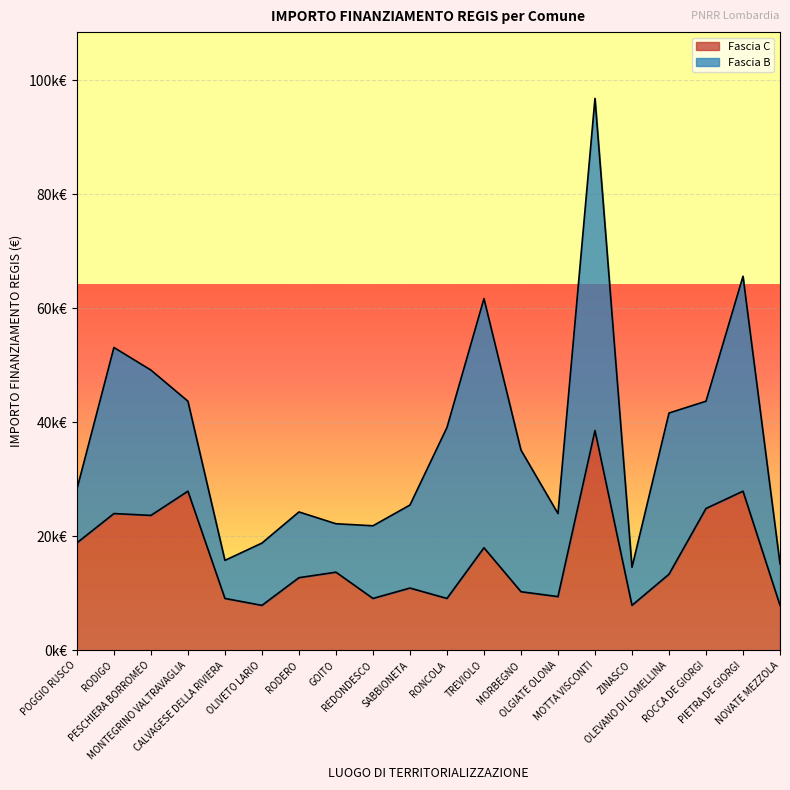

What is the change in value from MONTEGRINO VALTRAVAGLIA to ROCCA DE GIORGI?

-3035